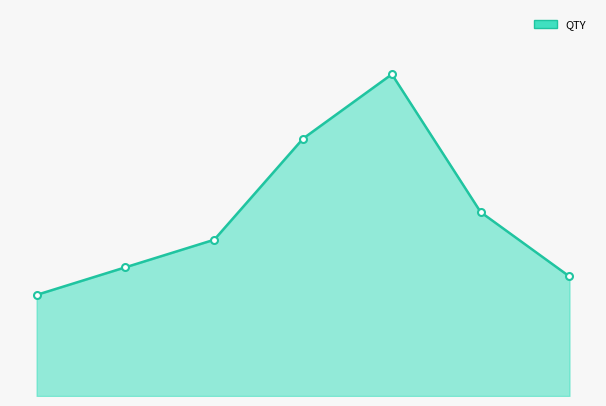

List the labels in order of value, smallest first.

00052/DC/2223, 00058/DC/2223, 00053/DC/2223, 00054/DC/2223, 00057/DC/2223, 00055/DC/2223, 00056/DC/2223